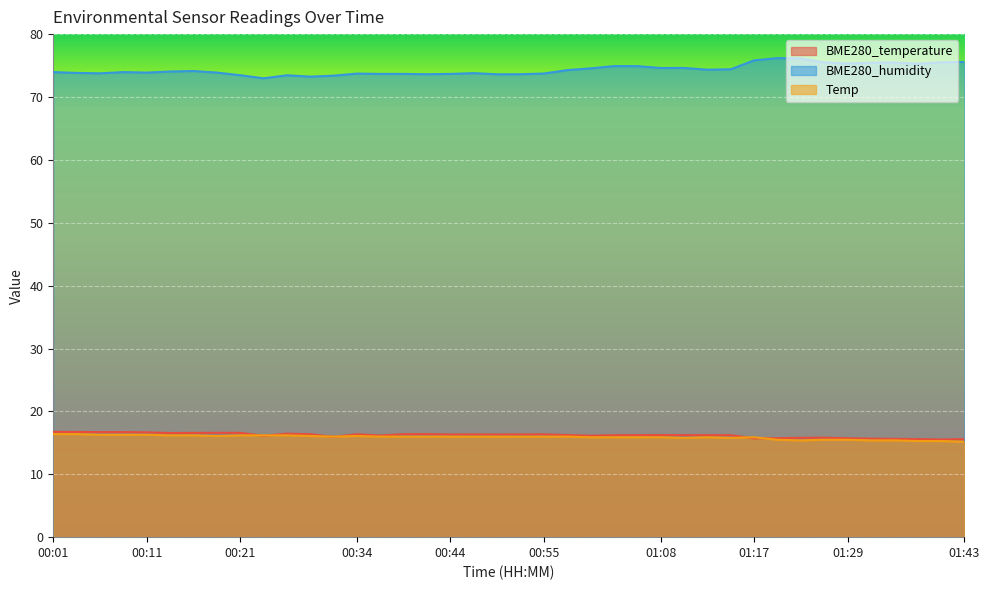

How many lines are shown in the chart?

3